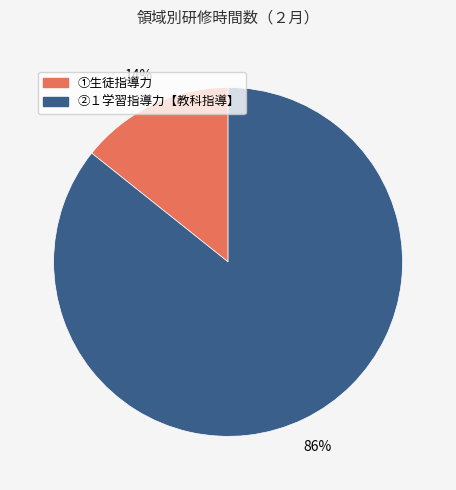

Is there any slice that represents more than half of the pie?

Yes